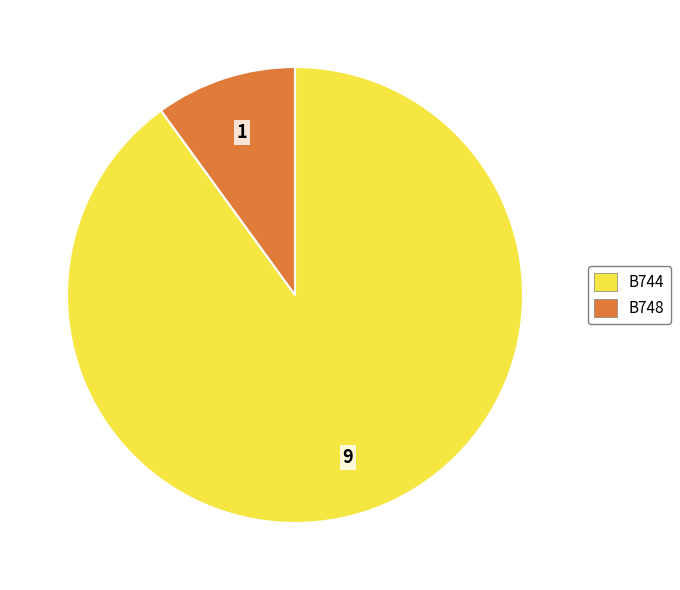

Does any single category account for the majority?

Yes